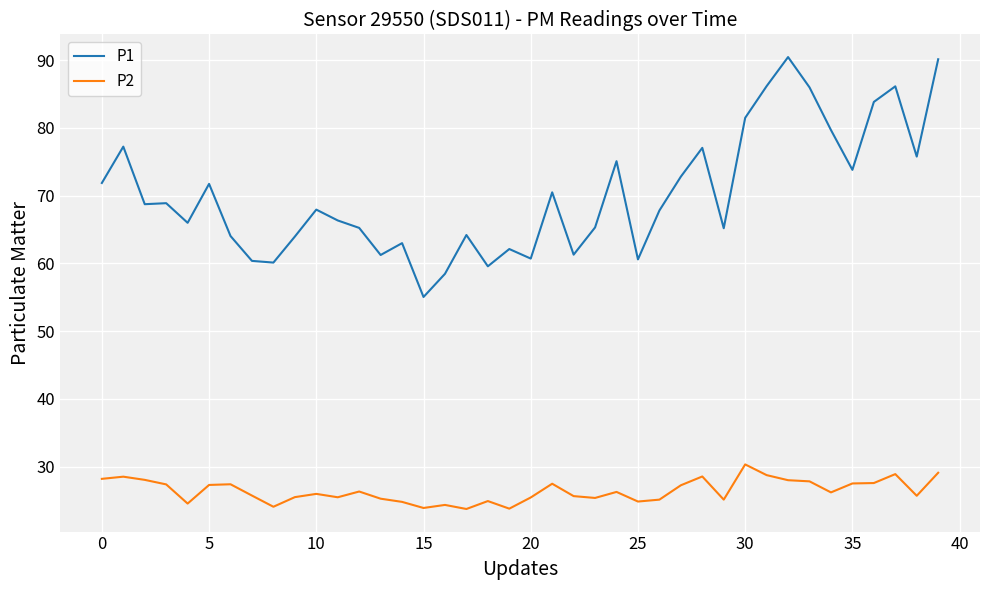

True or false: P2 and P1 intersect in this chart.

False